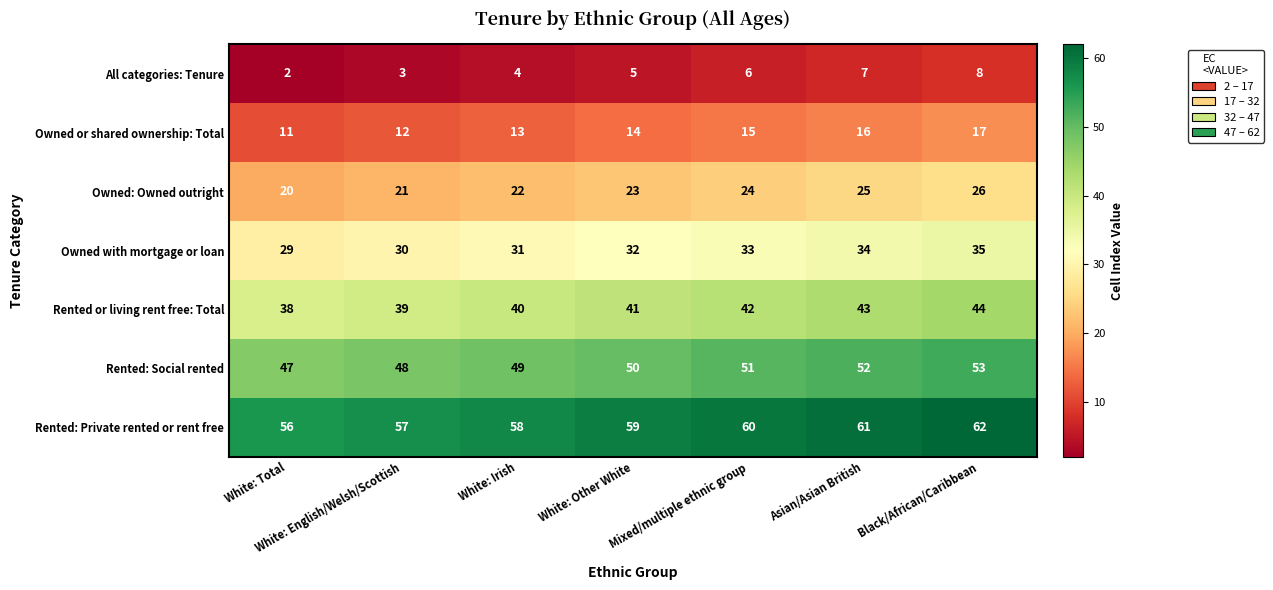

Which series has the largest total across all categories?

Rented: Private rented or rent free